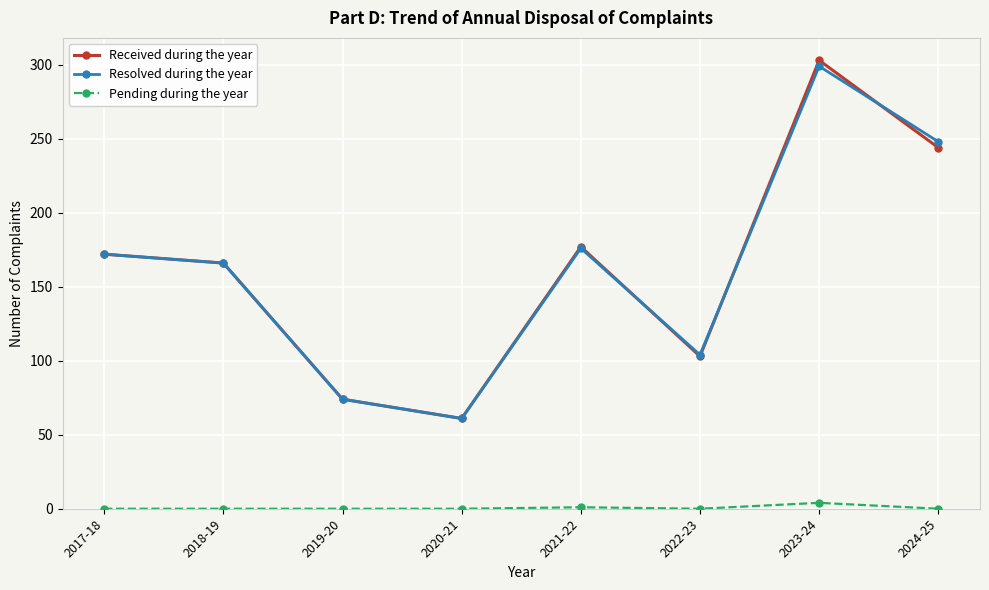

The value of Received during the year at 2024-25 is 332. True or false?

False